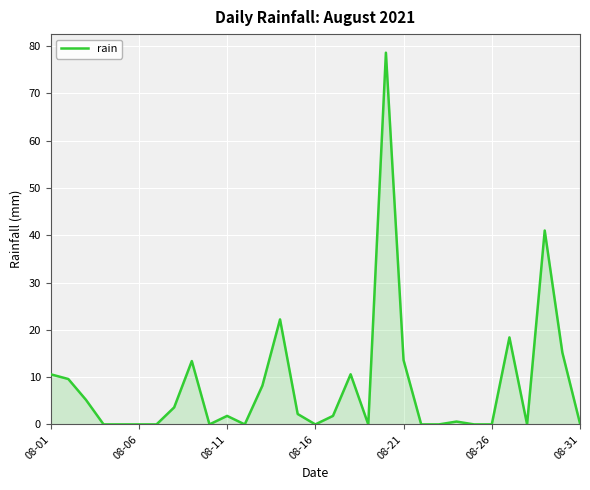

What is the maximum value shown in the chart?

78.6